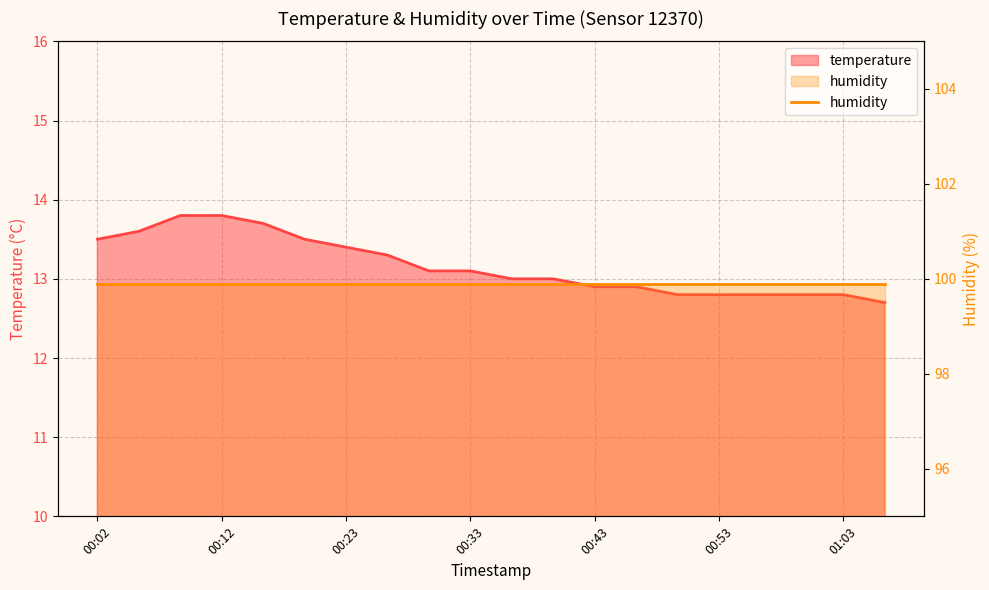

List the labels in order of value, smallest first.

01:06, 00:49, 00:53, 00:56, 00:59, 01:03, 00:43, 00:46, 00:36, 00:39, 00:29, 00:33, 00:26, 00:23, 00:02, 00:19, 00:06, 00:16, 00:09, 00:12